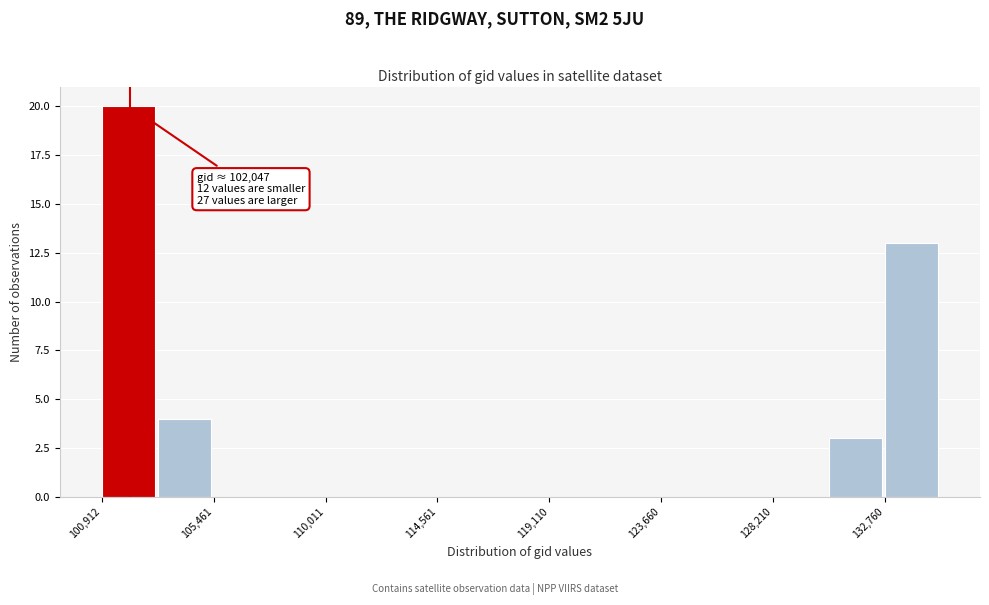

Over which range of the x-axis is the bar tallest?

101000 to 103000